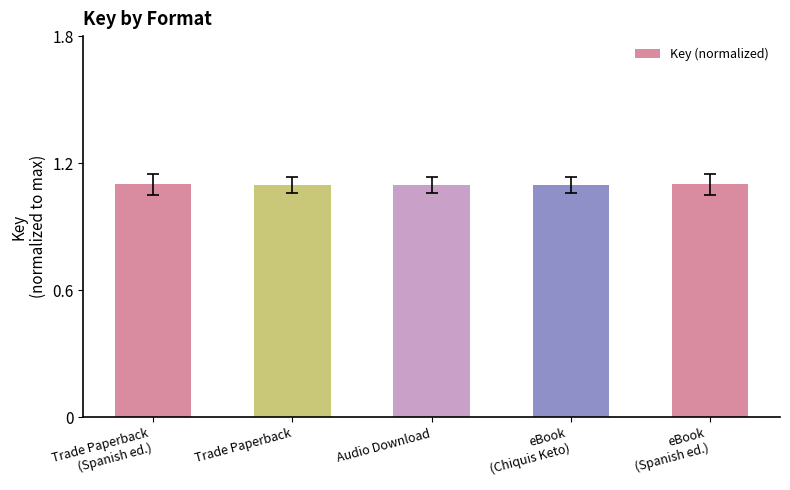

Count the values in the range 1 to 2.

5